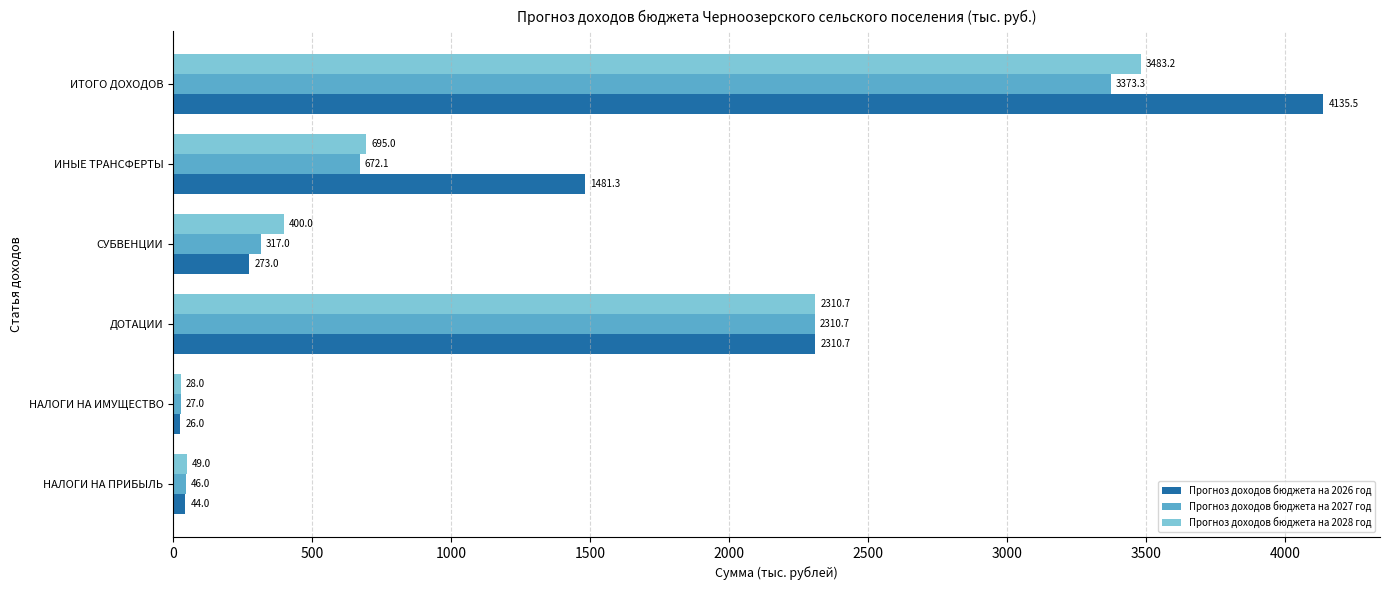

The Прогноз доходов бюджета на 2026 год series shows 1481.3 at ИНЫЕ ТРАНСФЕРТЫ. True or false?

True